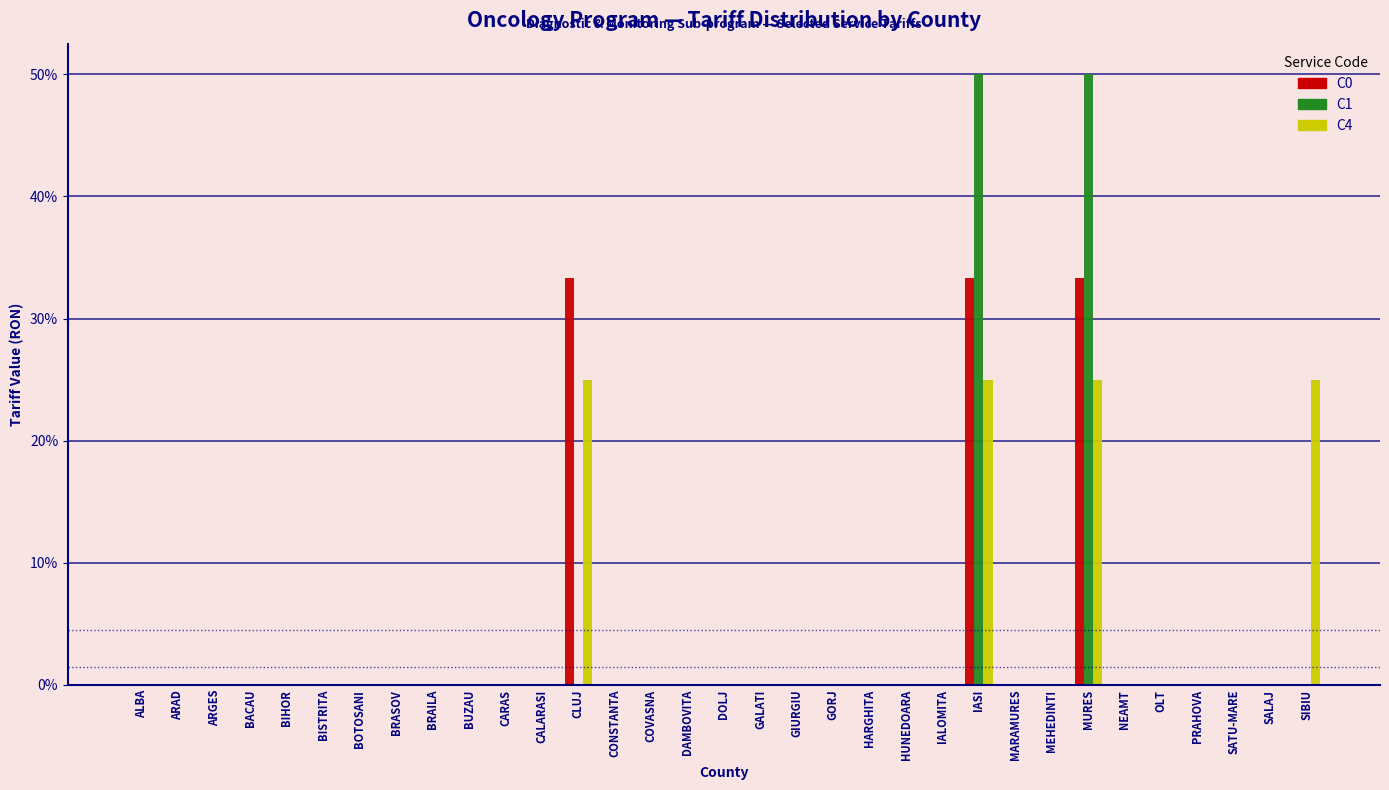

Which series changed the most between IALOMITA and MURES?

C1